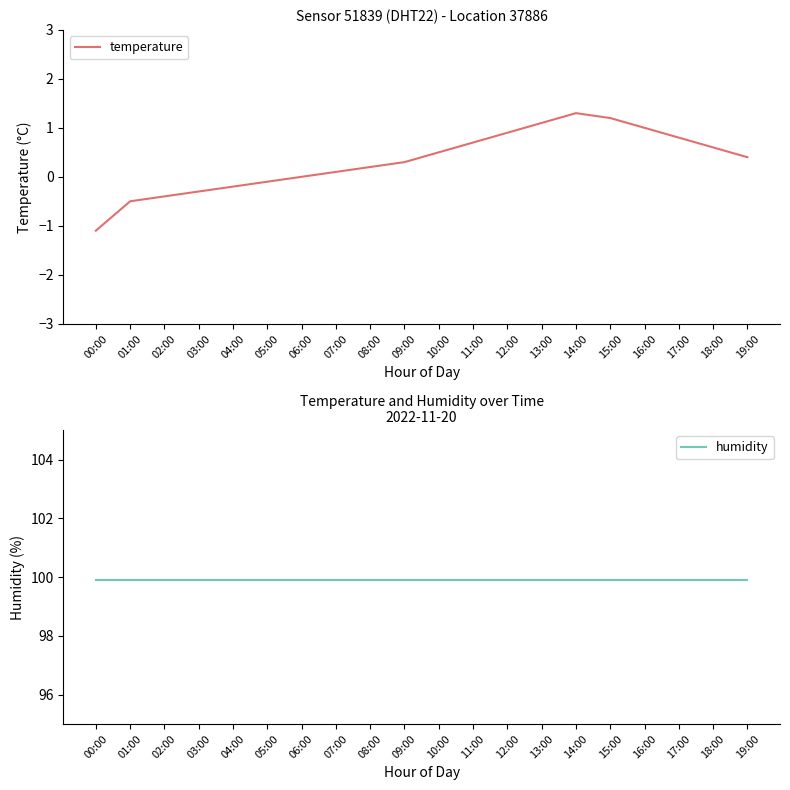

What is the spread (max minus min) of values at 04:00?

100.1